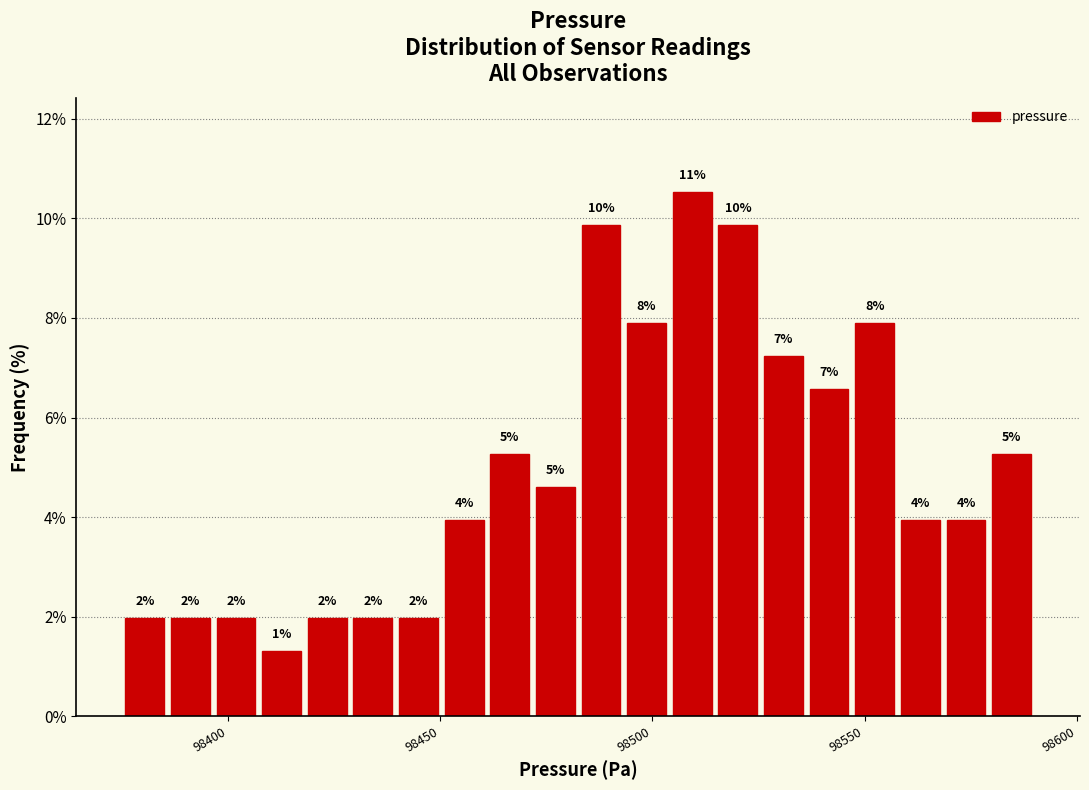

Read against the x-axis, roughly where is the centre of the tallest bar?

98510